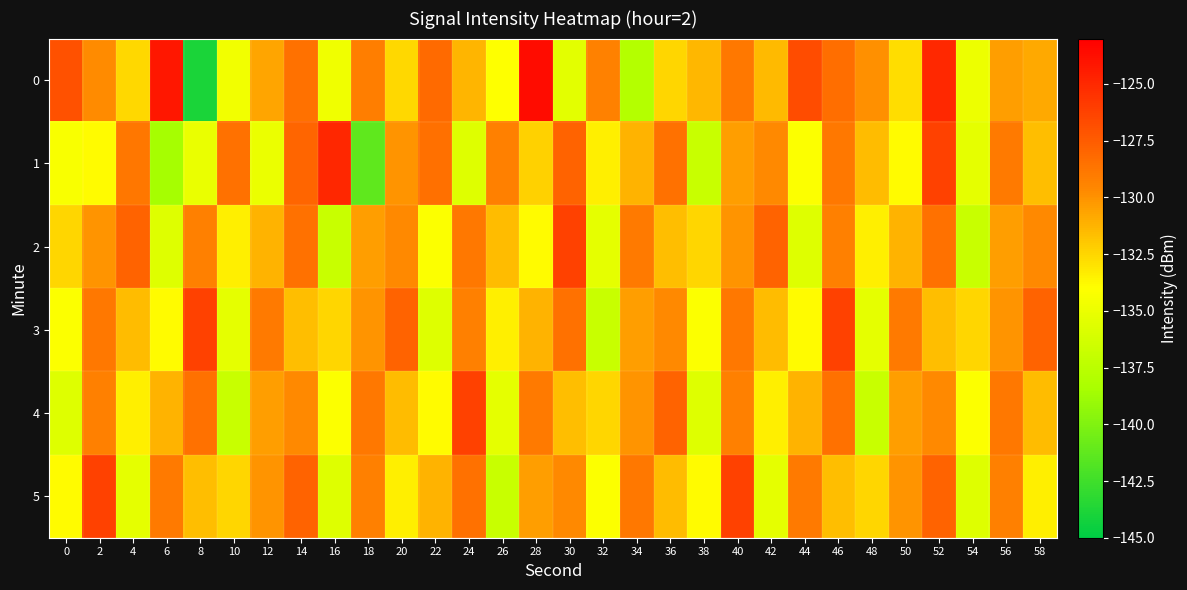

At which category does the chart reach its peak across all series?

28